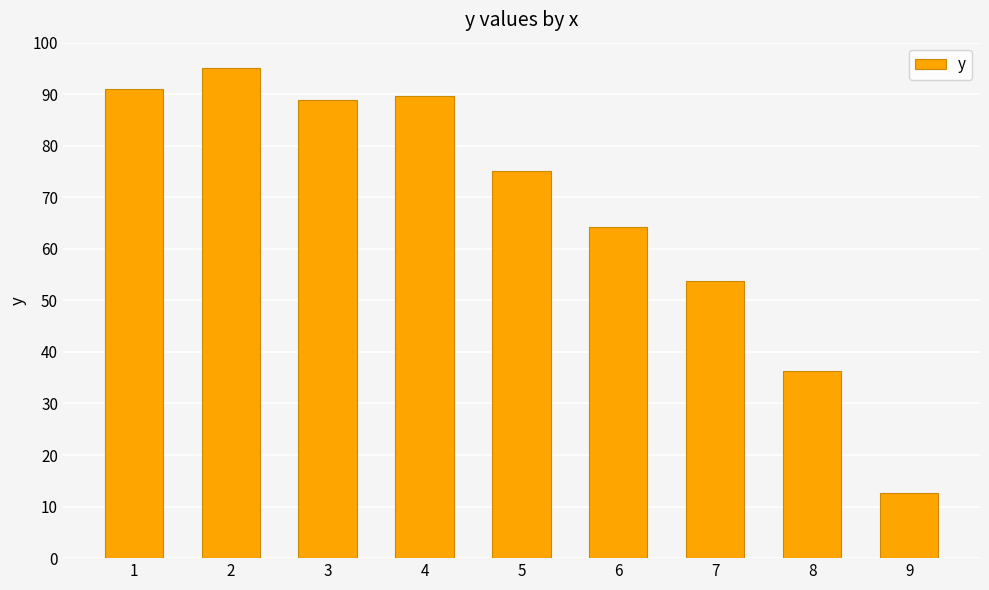

What is the approximate value at 2?

95.0